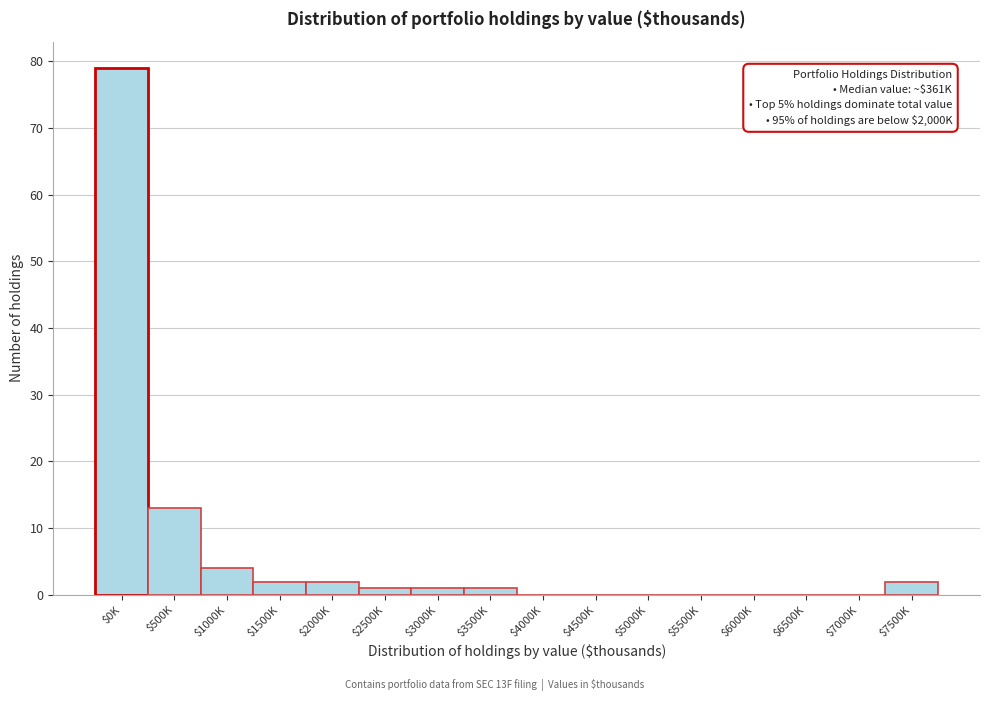

At which category does the chart reach its peak across all series?

$0K